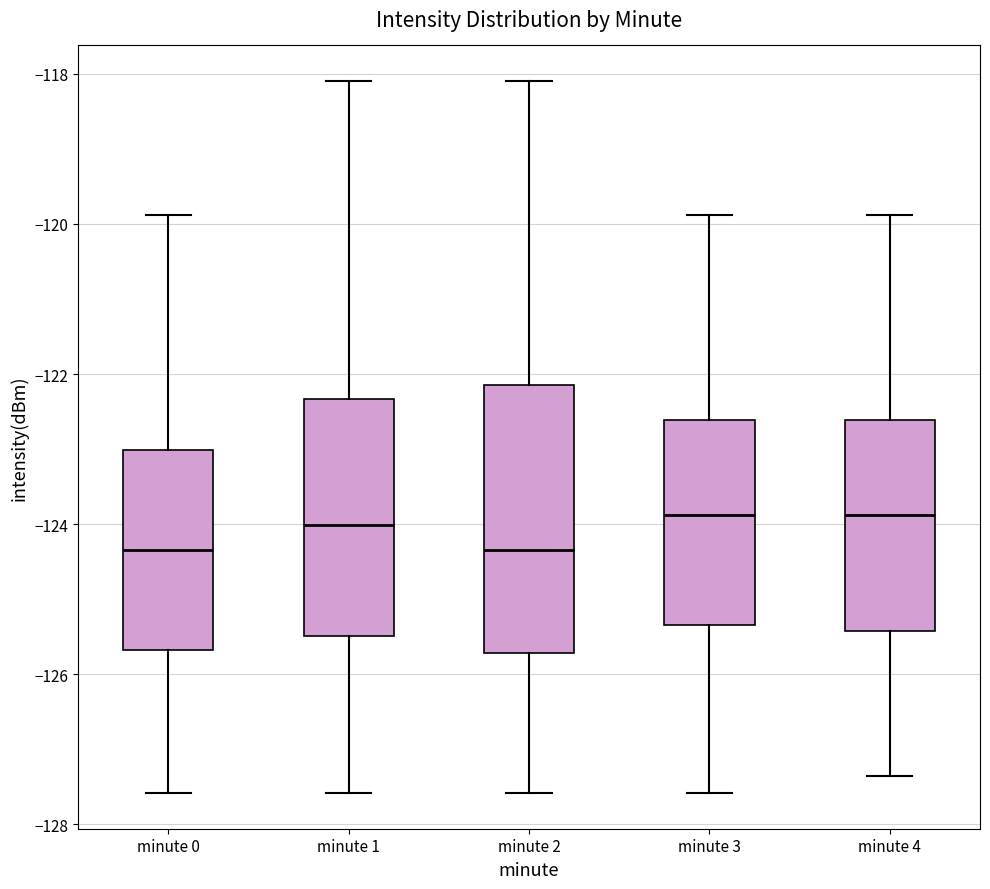

Which box is the tallest, from its lower edge to its upper edge?

minute 2